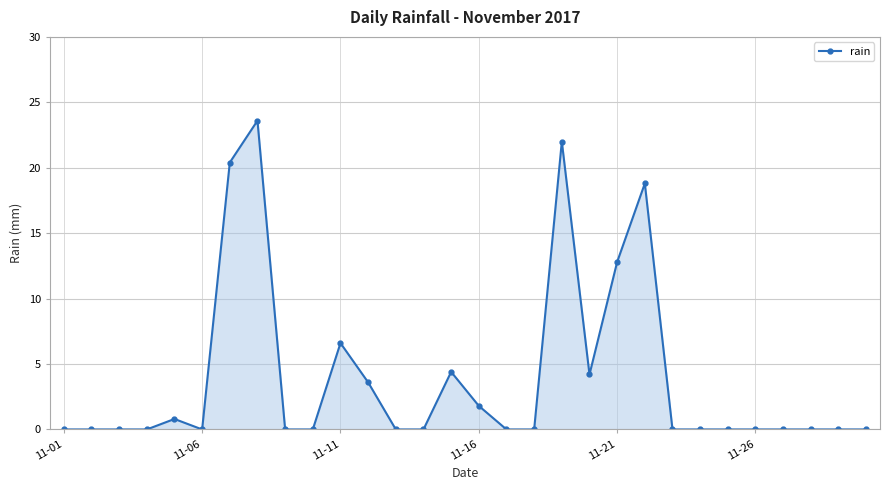

True or false: the data has more than 1 interior local peaks.

True